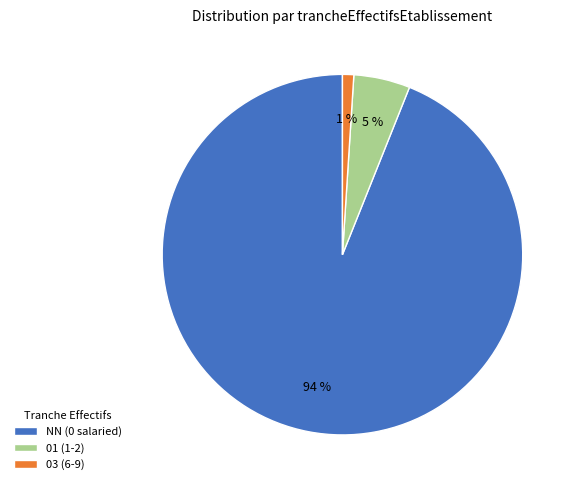

Is the sum of 01 (1-2) and 03 (6-9) greater than half?

No